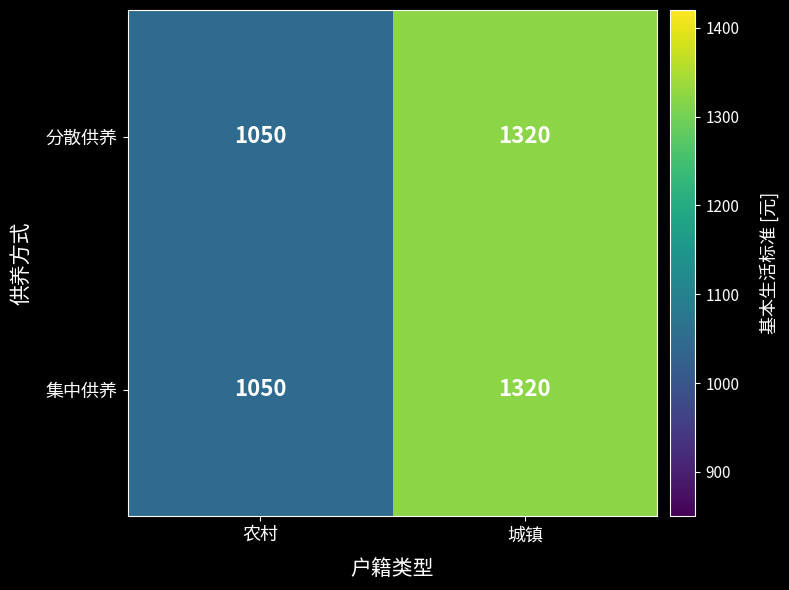

What is the sum of the 集中供养 values at 城镇 and 农村?

2370